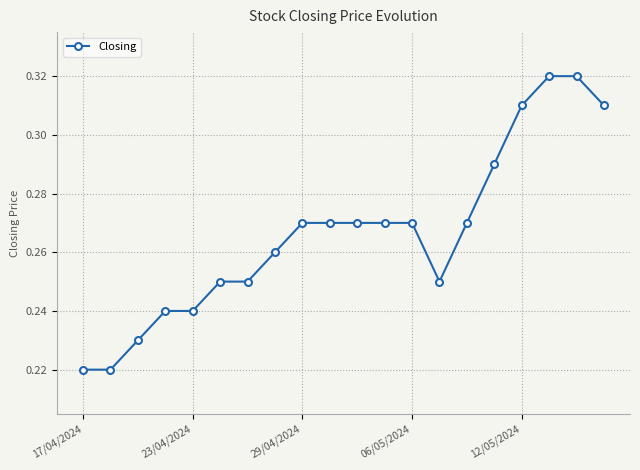

Count the values in the range 0 to 1.

20